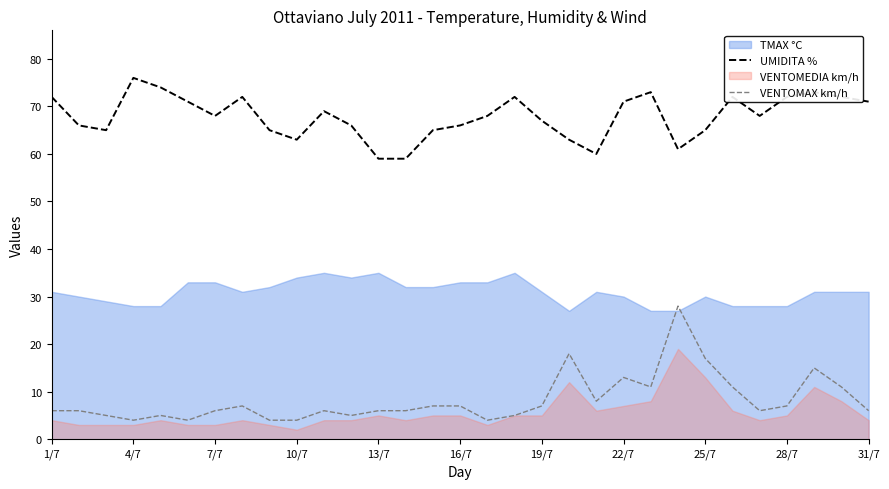

At which label does UMIDITA % first exceed 68?

1/7